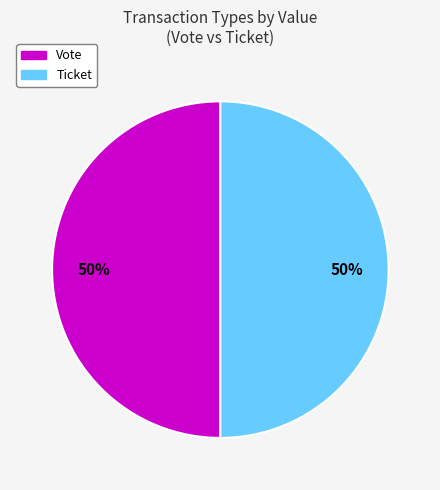

What percentage is the Vote slice, to the nearest percent?

50%